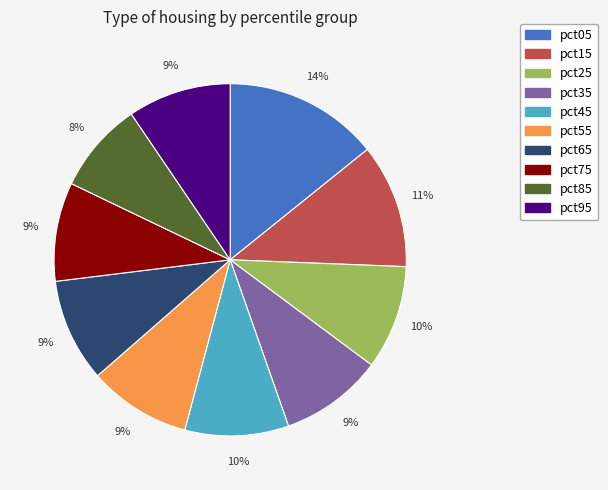

Is there any slice that represents more than half of the pie?

No